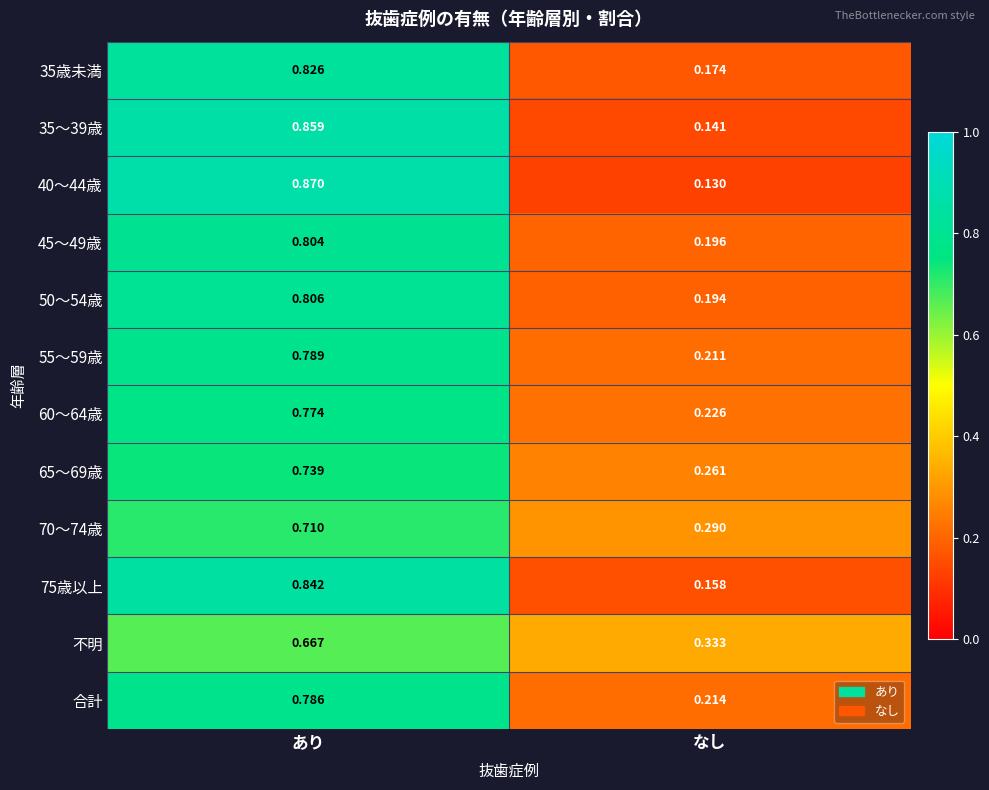

What is the total value across all series at あり?

9.5